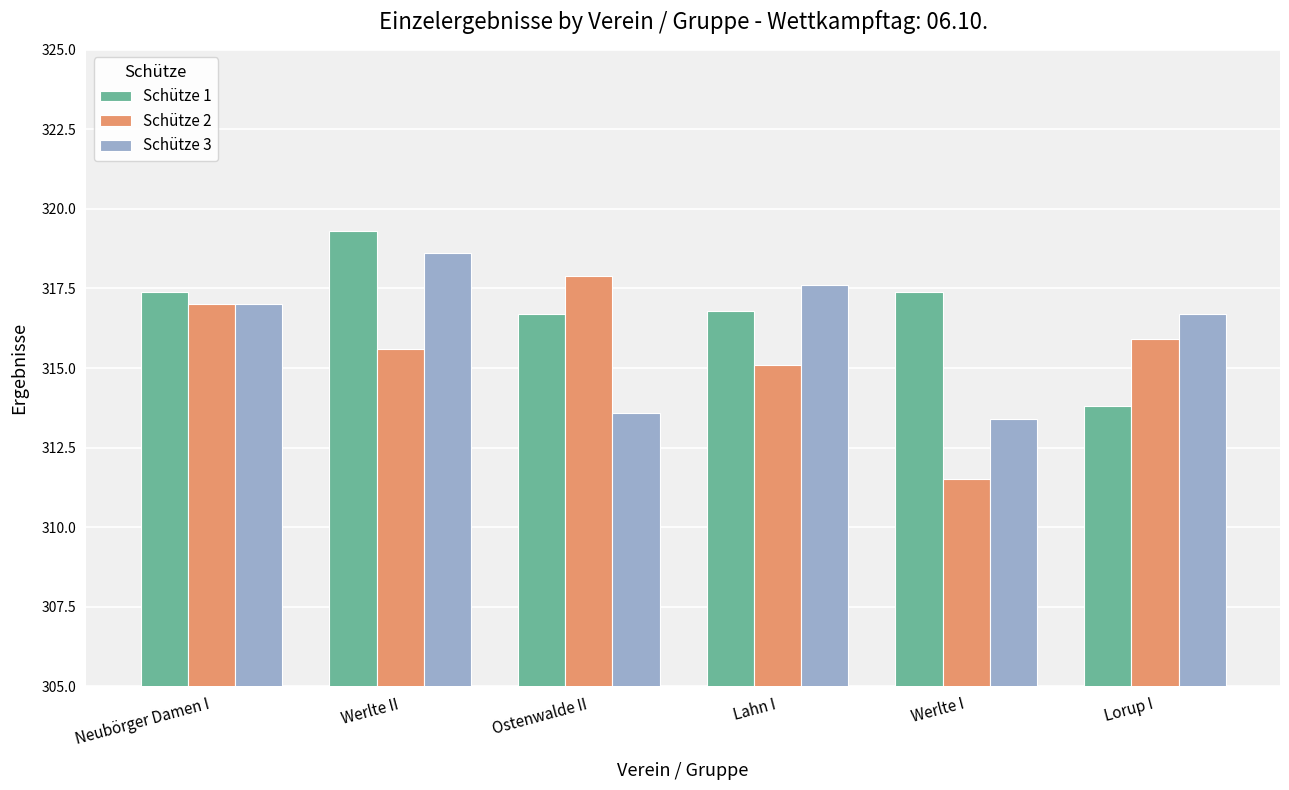

Rank the series at Werlte I from highest to lowest value.

Schütze 1, Schütze 3, Schütze 2